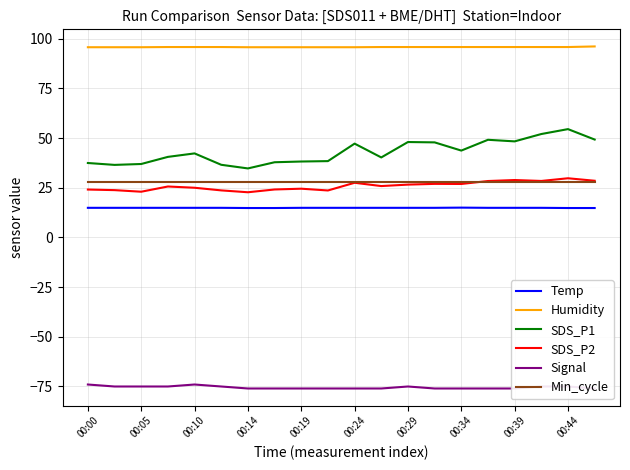

True or false: SDS_P2 and Humidity cross at least once.

False